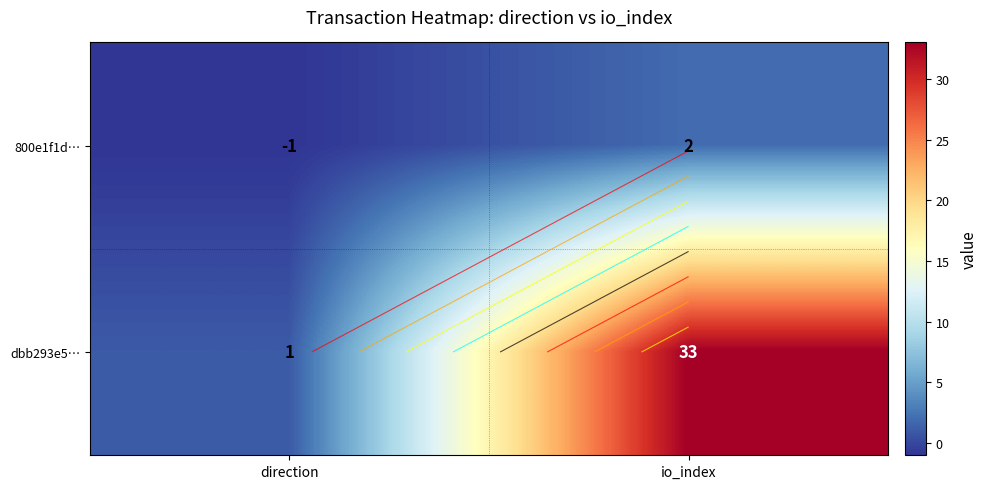

At which category is the sum across all series the highest?

io_index